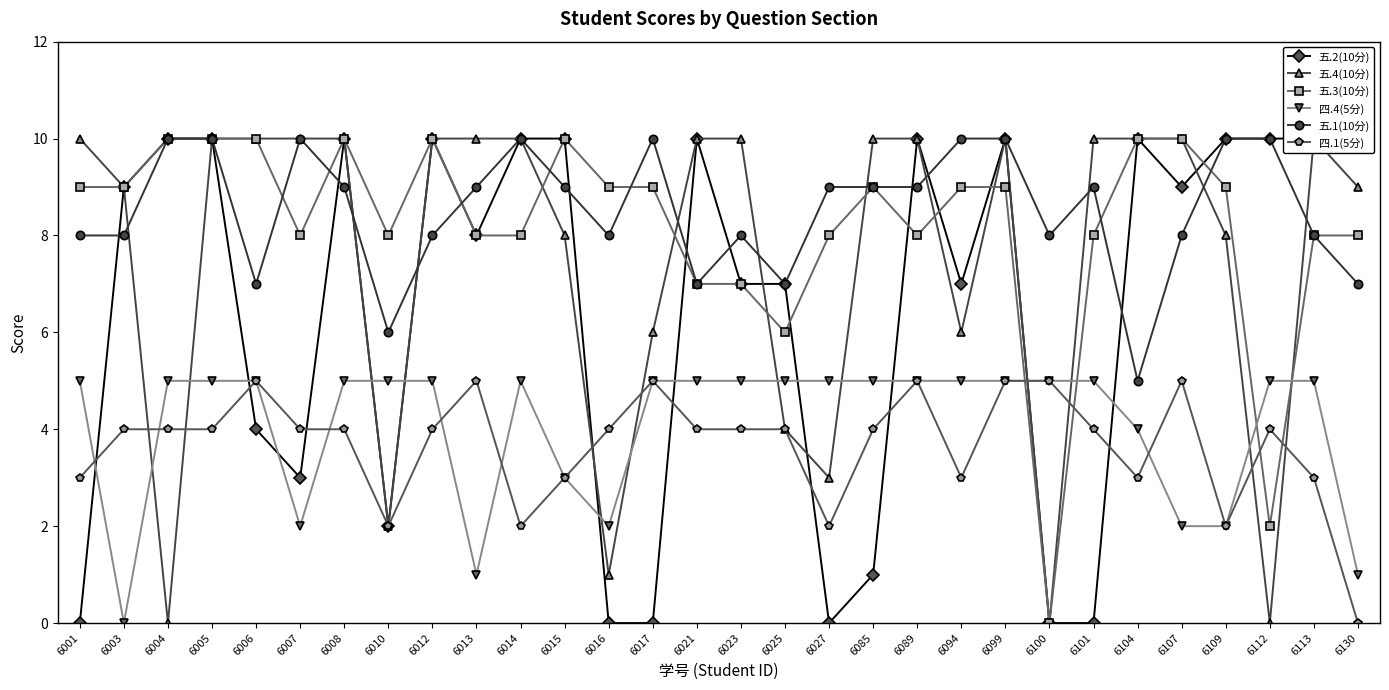

Count the number of categories in the chart.

30